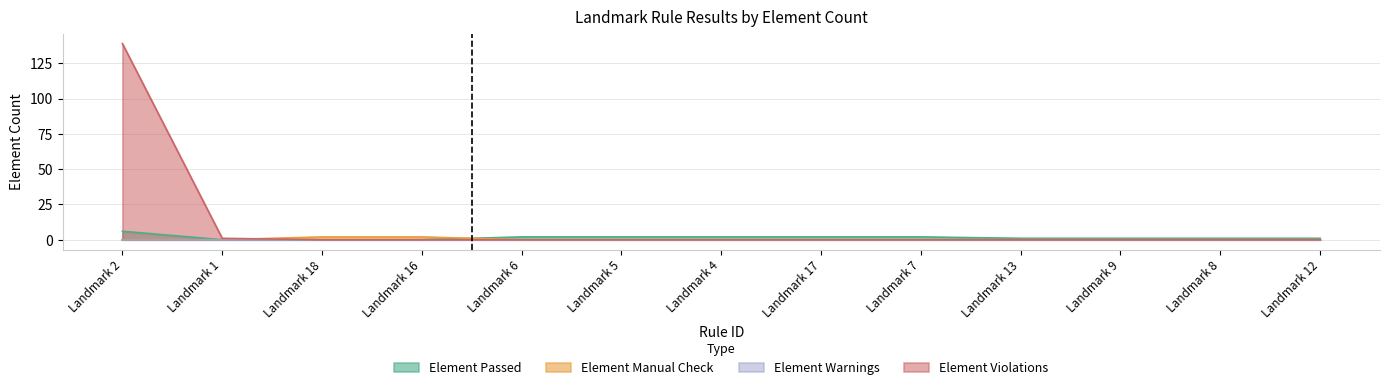

True or false: Element Passed has a value of 1 at Landmark 9.

True